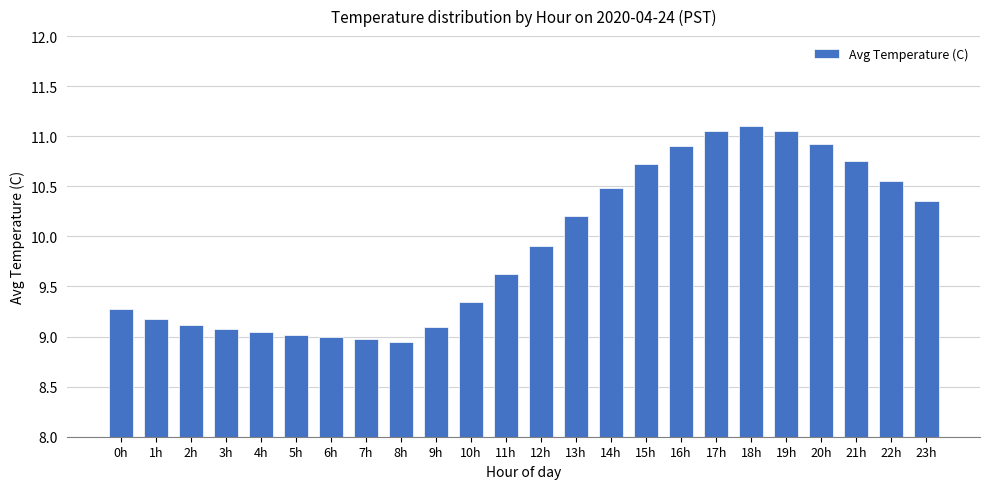

The value at 5h is 13.9. True or false?

False